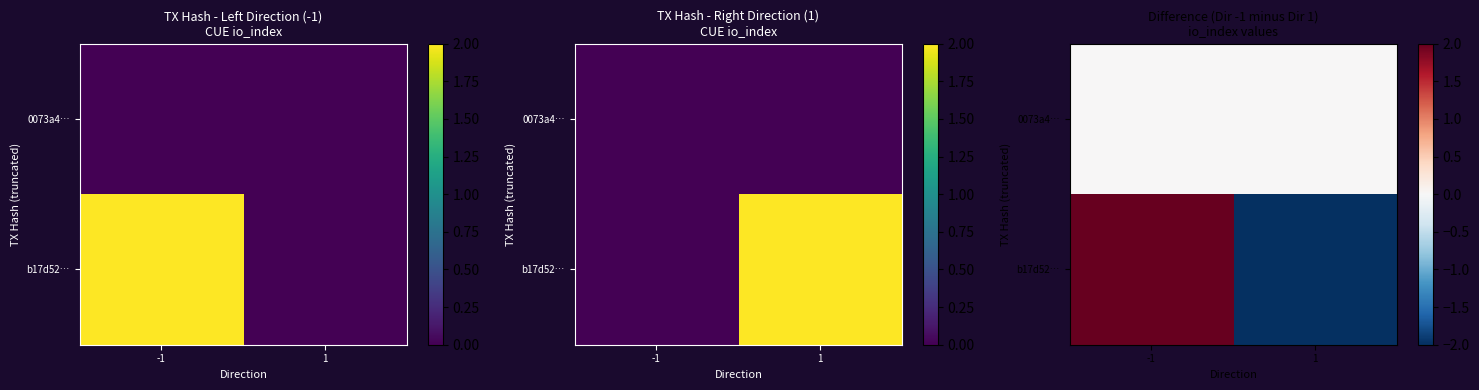

What is the greatest value displayed?

2